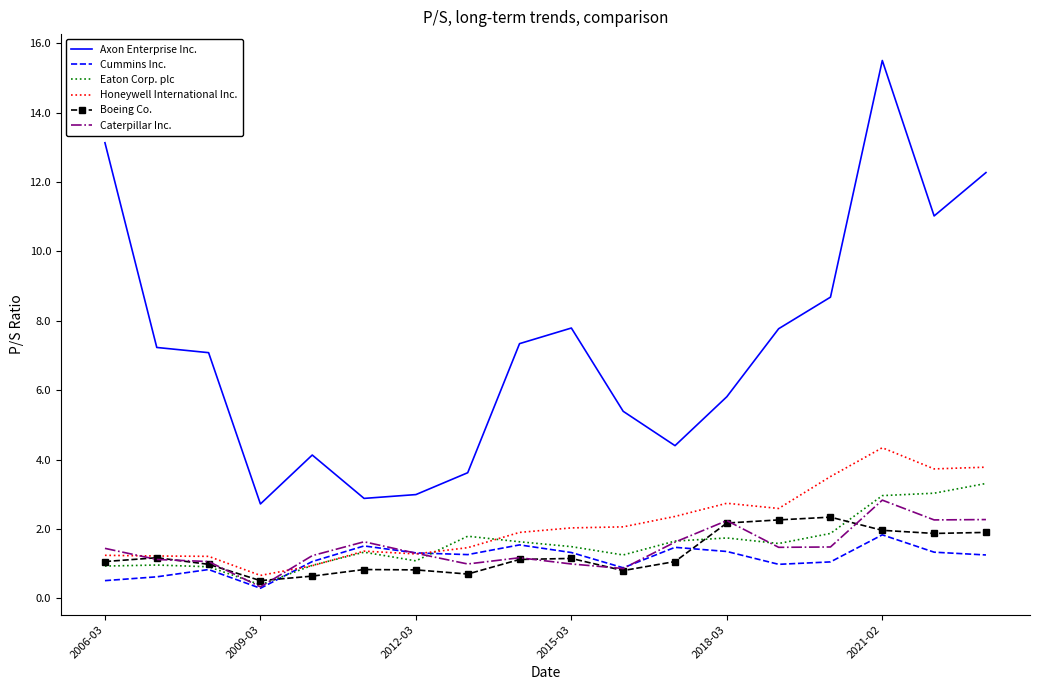

True or false: Eaton Corp. plc and Axon Enterprise Inc. cross at least once.

False